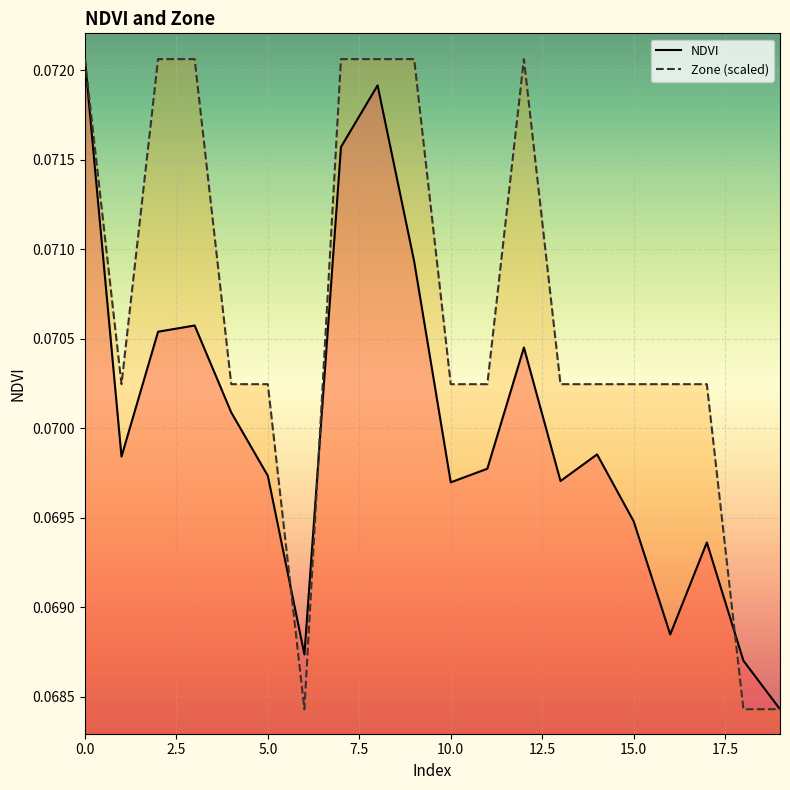

True or false: NDVI and Zone intersect in this chart.

True